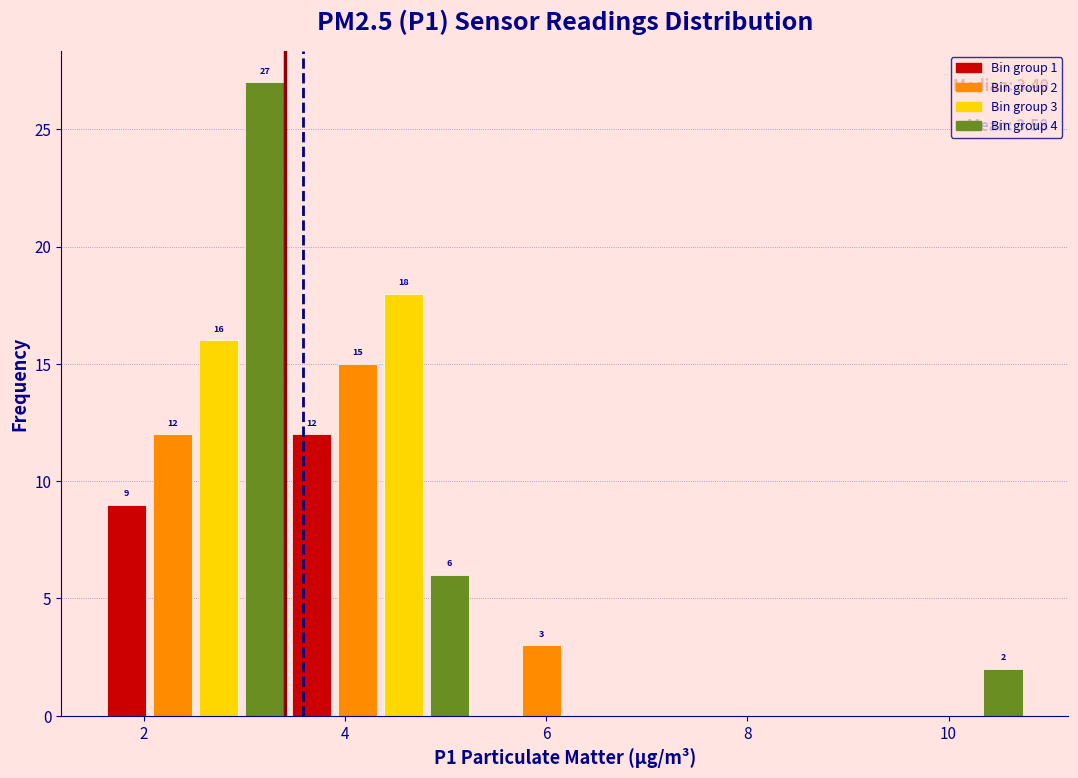

Around what value on the x-axis is the tallest bar? Give the approximate position of its centre, as read against the axis.

3.2